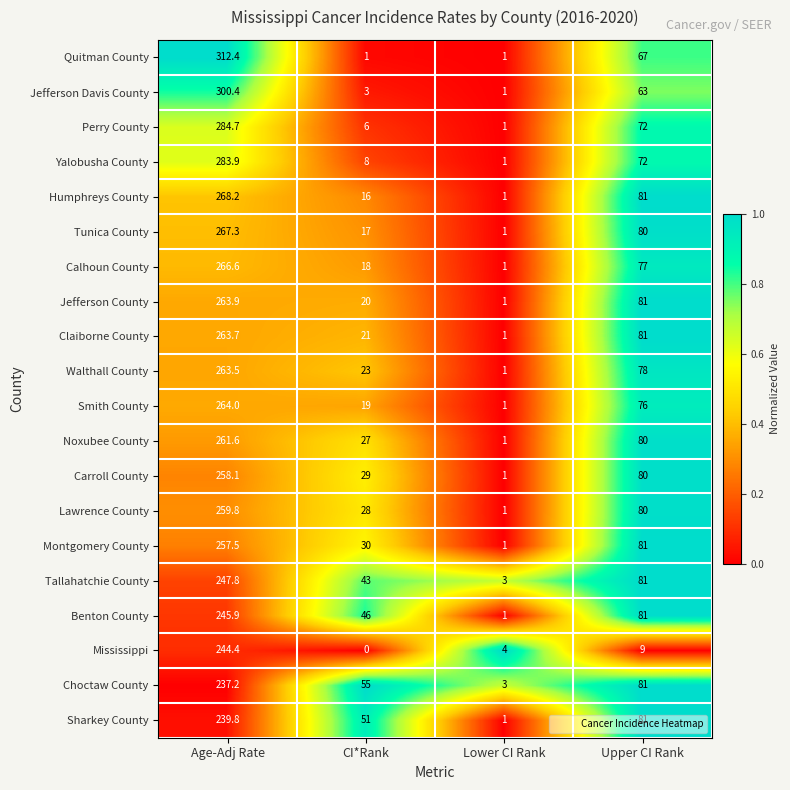

At which category is the sum across all series the highest?

Age-Adj Rate